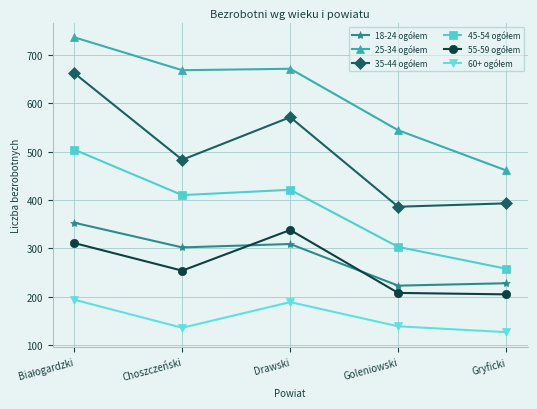

What is the label of the 3rd point from the left?

Drawski